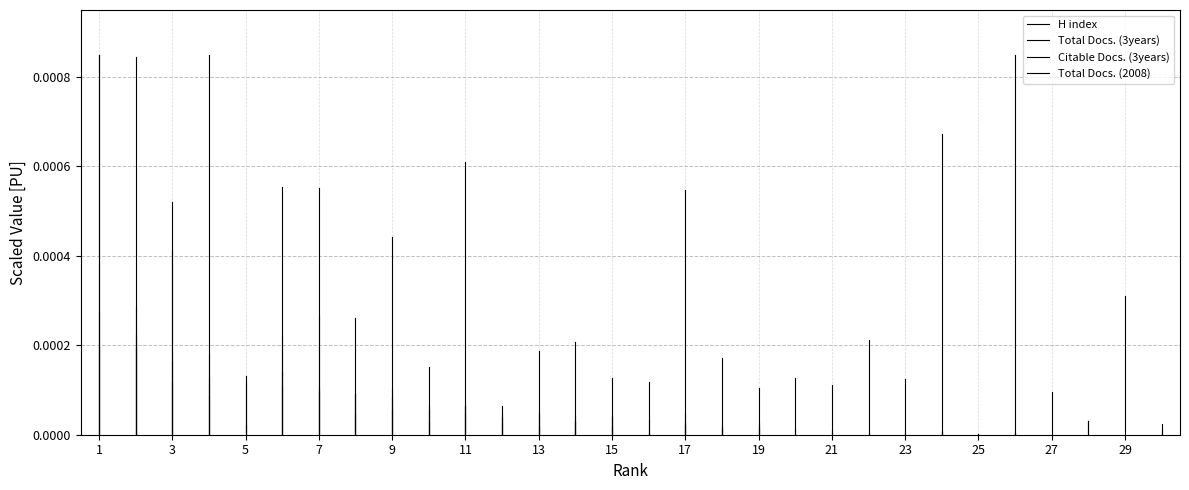

The Citable Docs. (3years) series shows 0.0 at 1. True or false?

False